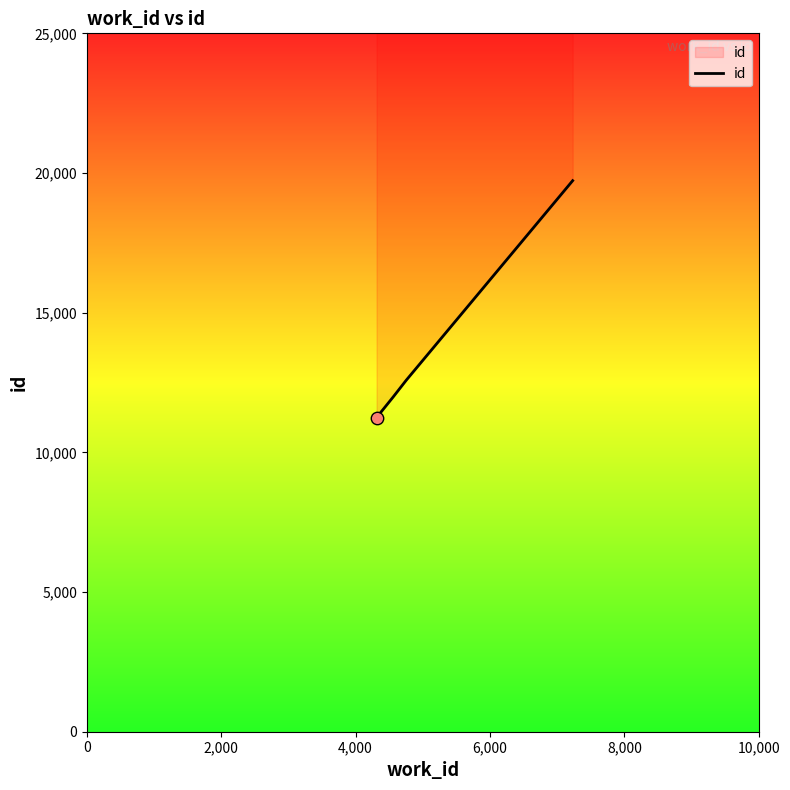

What is the ratio of the value at 6,000 to the value at 4,000?

1.6